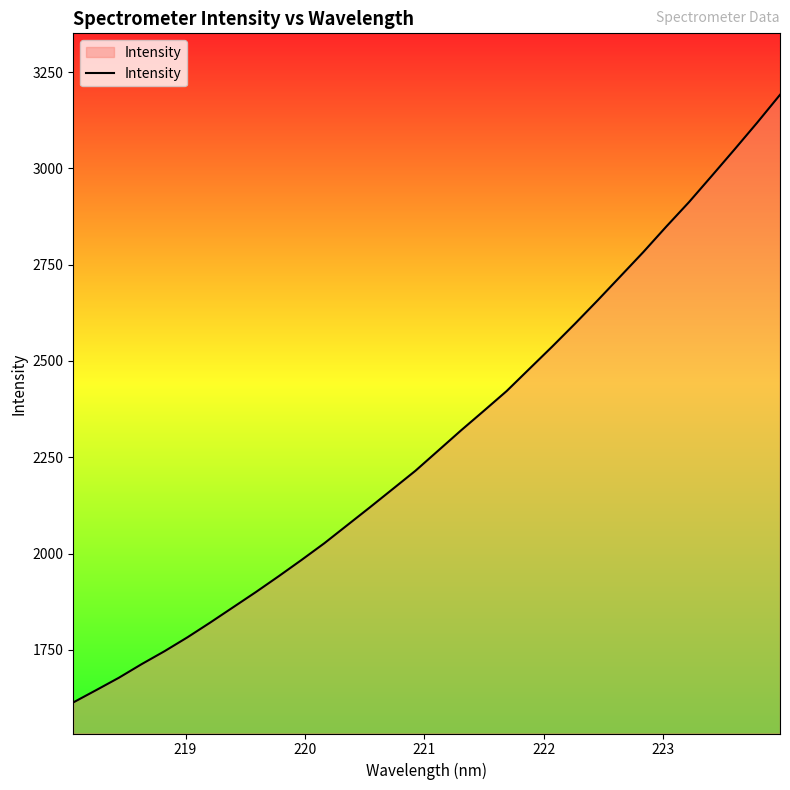

What is the minimum value shown in the chart?

1613.6